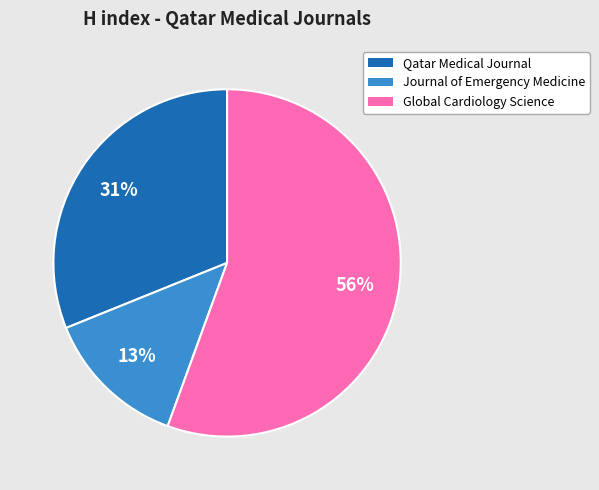

Is there any slice that represents more than half of the pie?

Yes